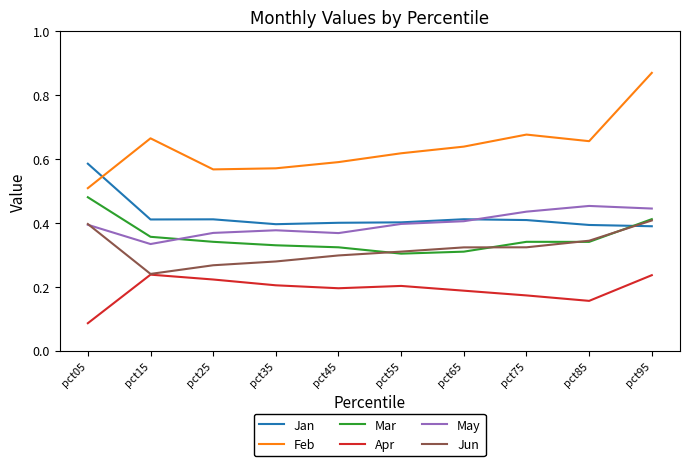

True or false: Mar and Apr intersect in this chart.

False